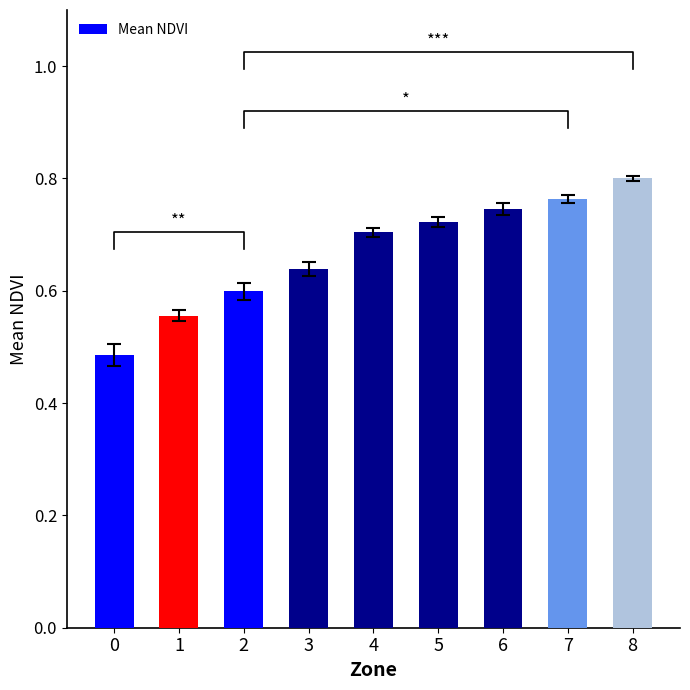

Between 8 and 7, which is larger?

8